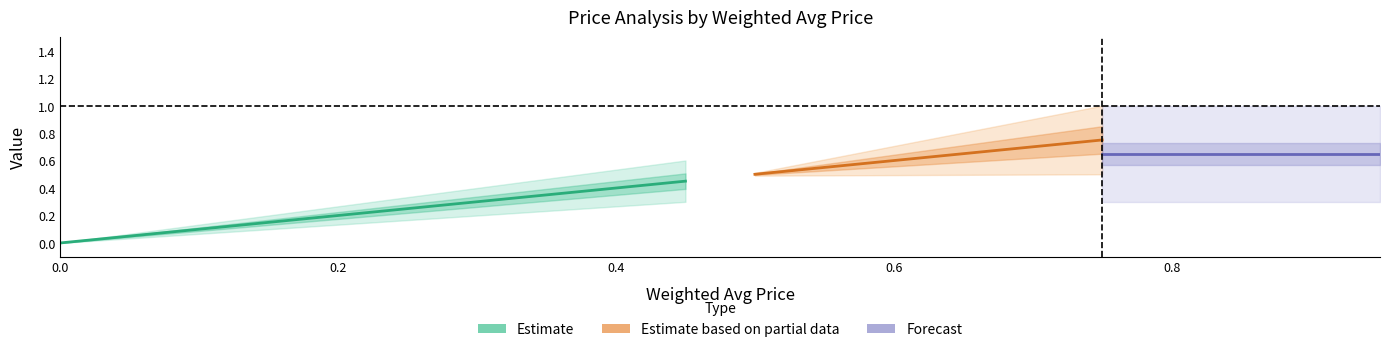

At how many categories does at least one series exceed 0?

19